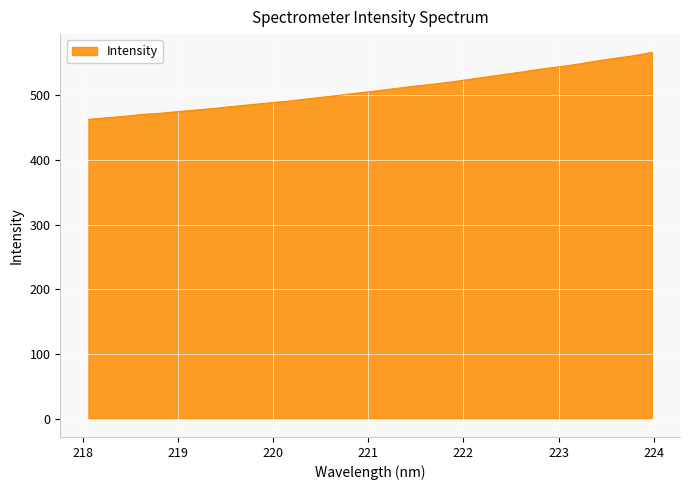

How many categories are shown in the chart?

32